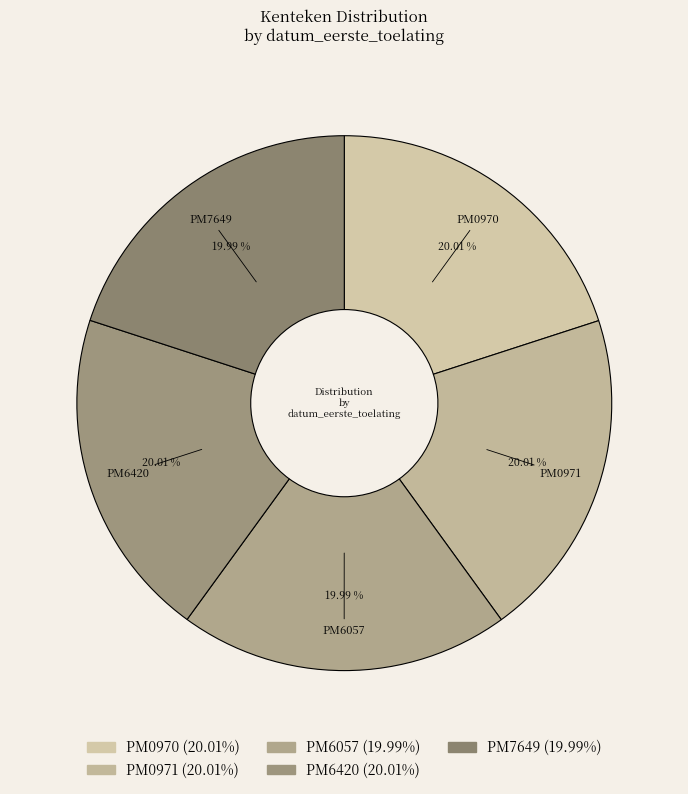

What portion of the pie excludes PM0971?

80.0%